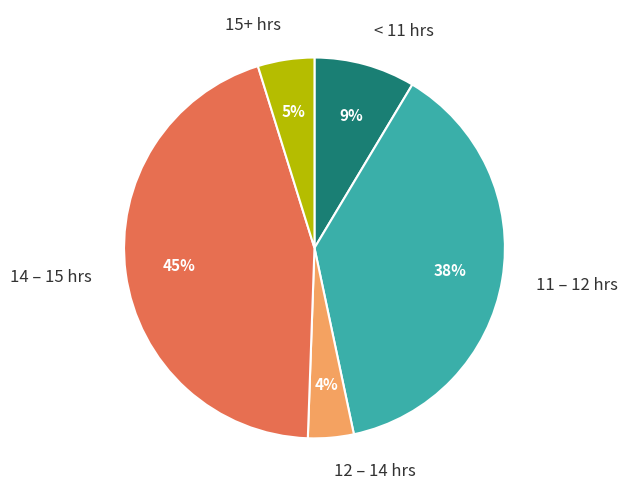

Which slice is the largest?

14 – 15 hrs